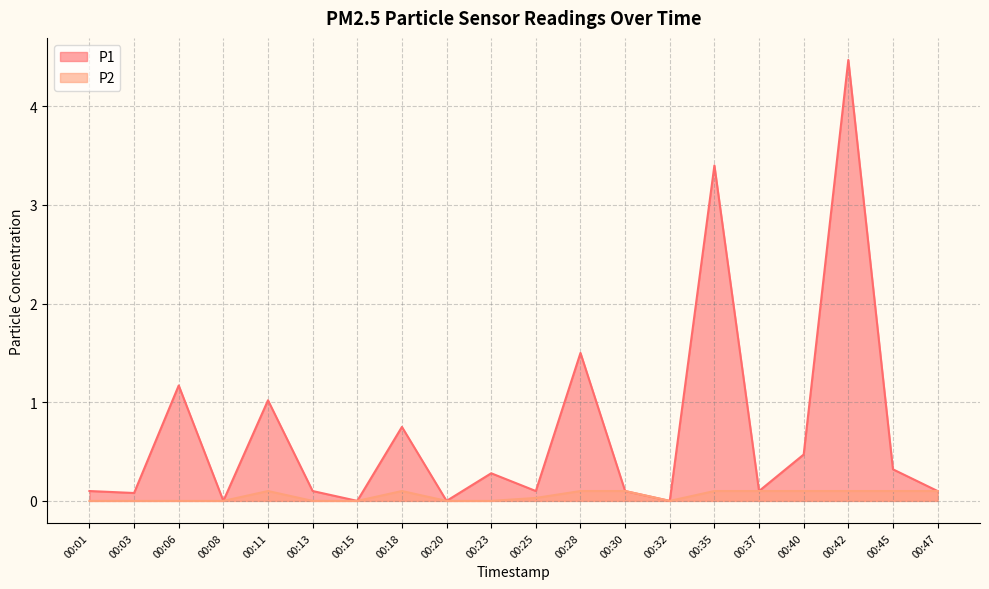

Rank the series by their average value, from highest to lowest.

P1, P2